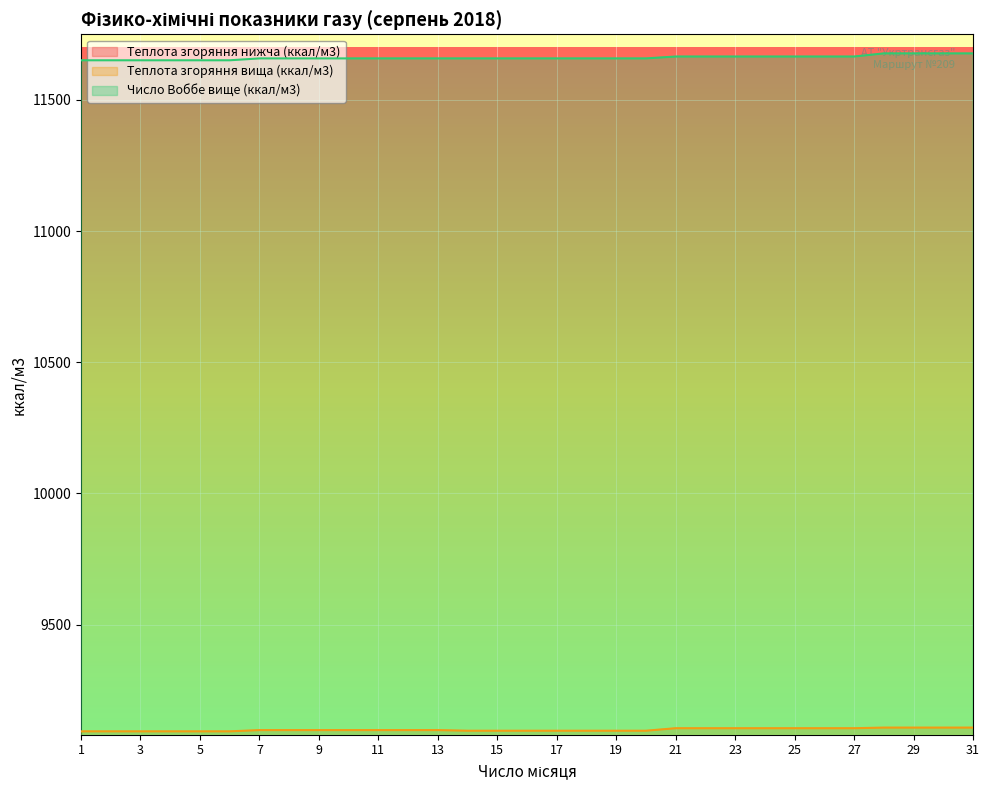

Where does the Теплота згоряння нижча (ккал/м3) series first go above 8209?

7